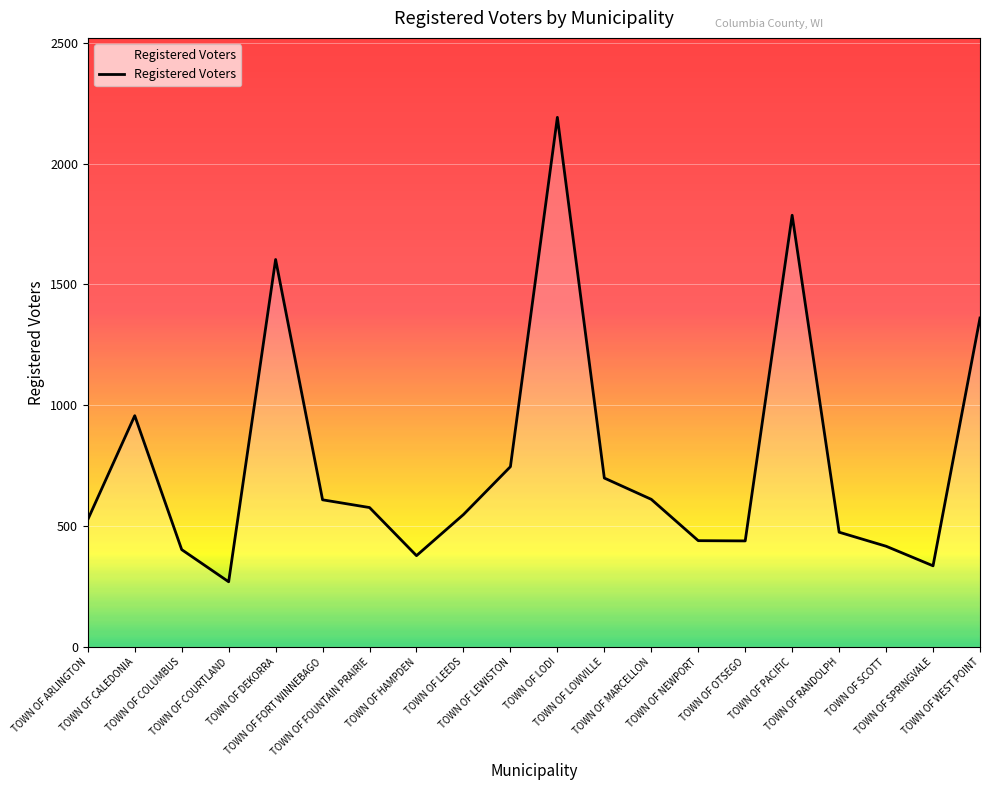

What is the average value?

769